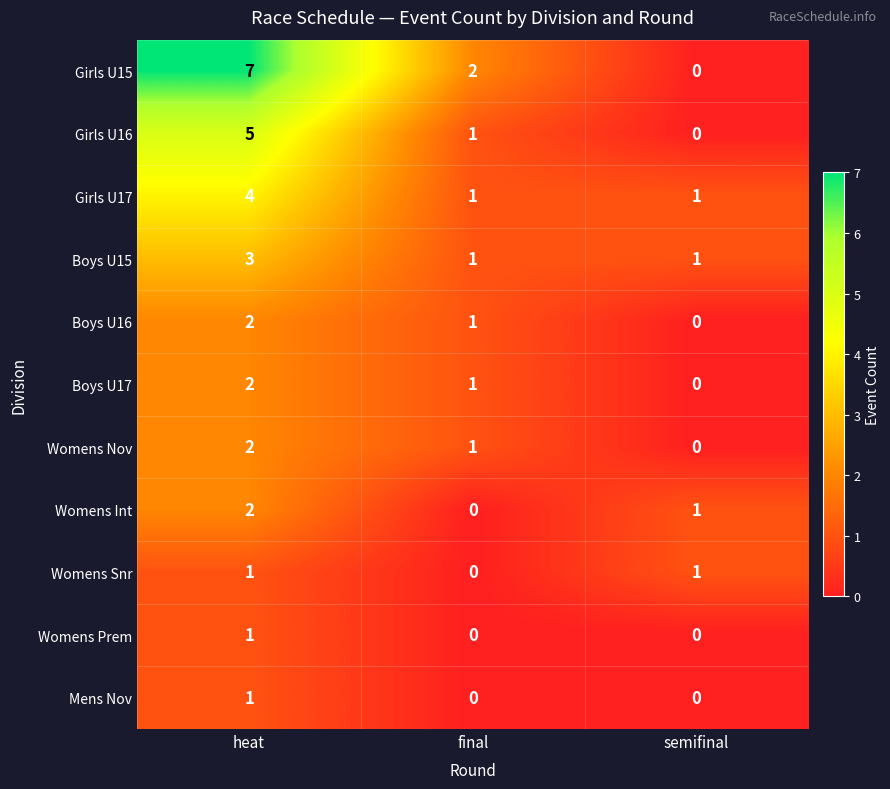

Count the Boys U17 values in the range 0 to 2.

3